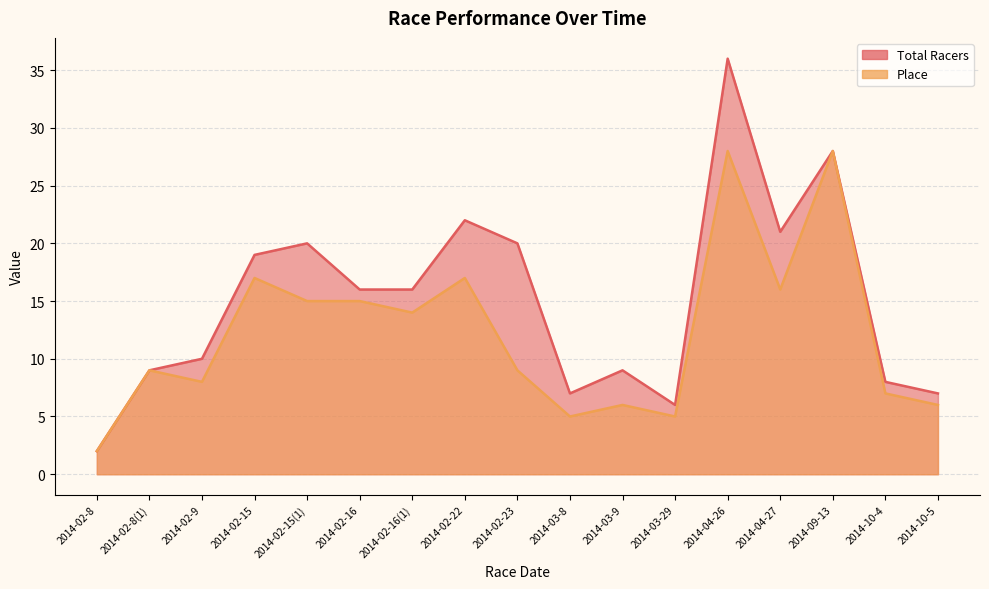

How many lines are shown in the chart?

2